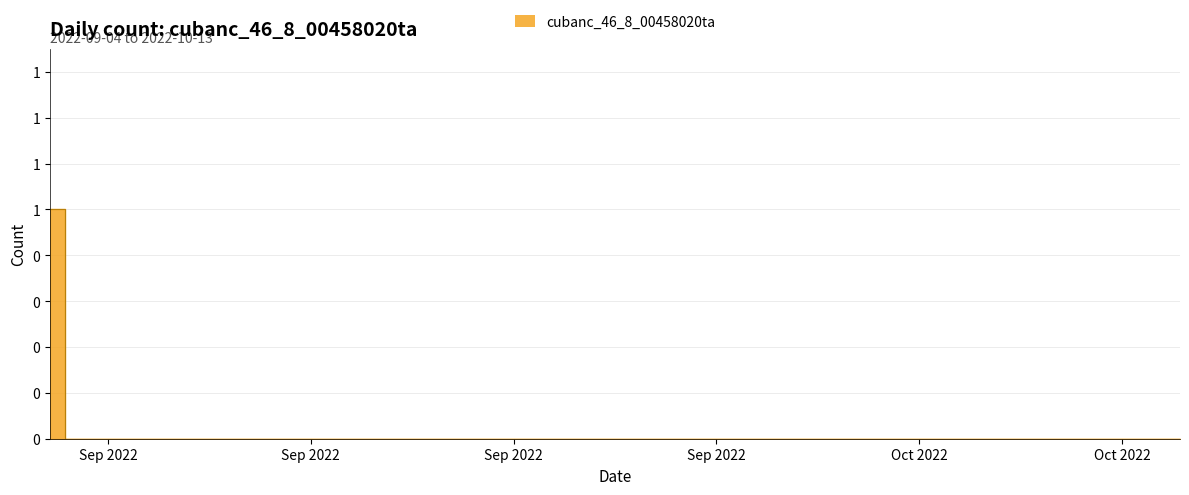

What is the label of the 25th point from the right?

2022-09-19